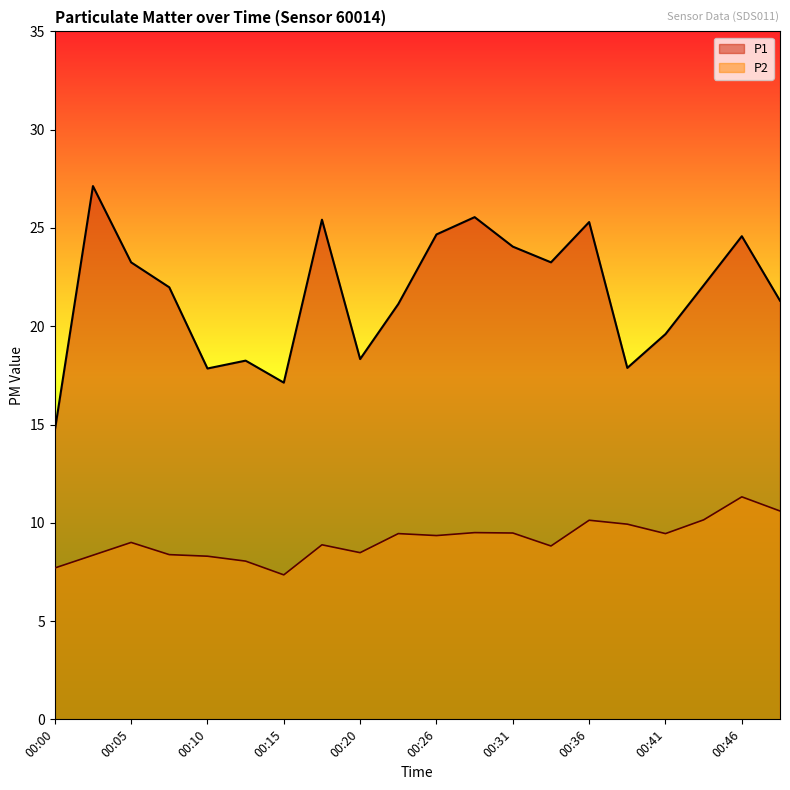

Is it true that P1 equals 17.9 at 00:38?

True